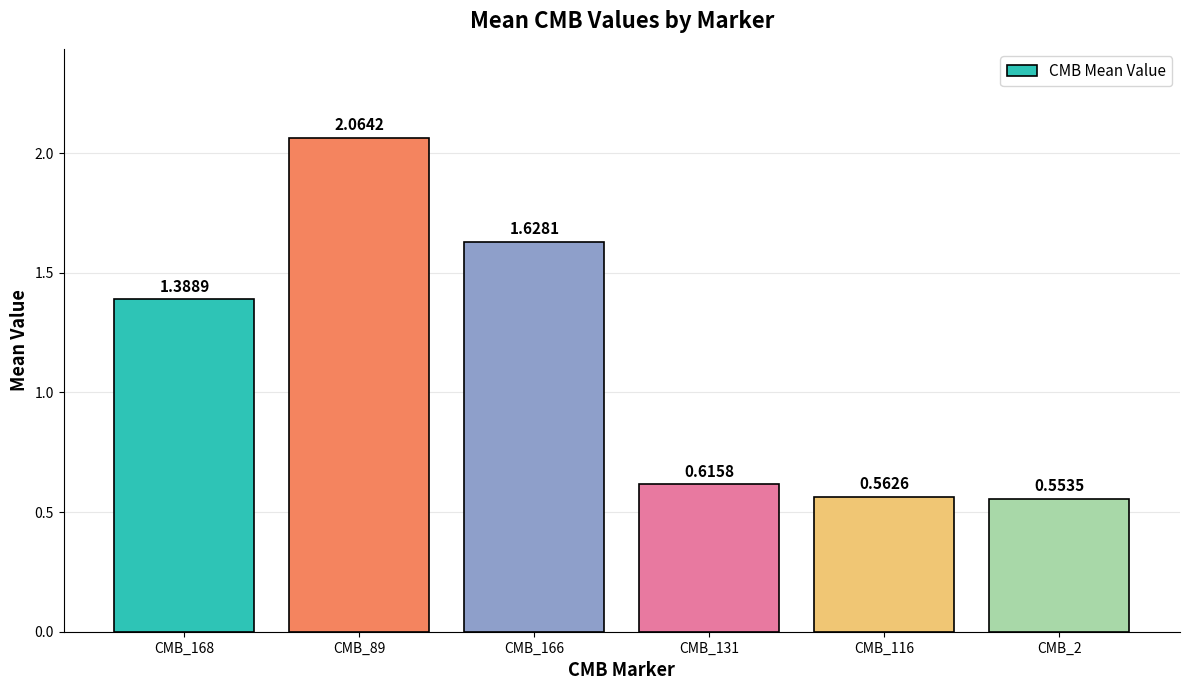

What is the sum of all values?

6.8